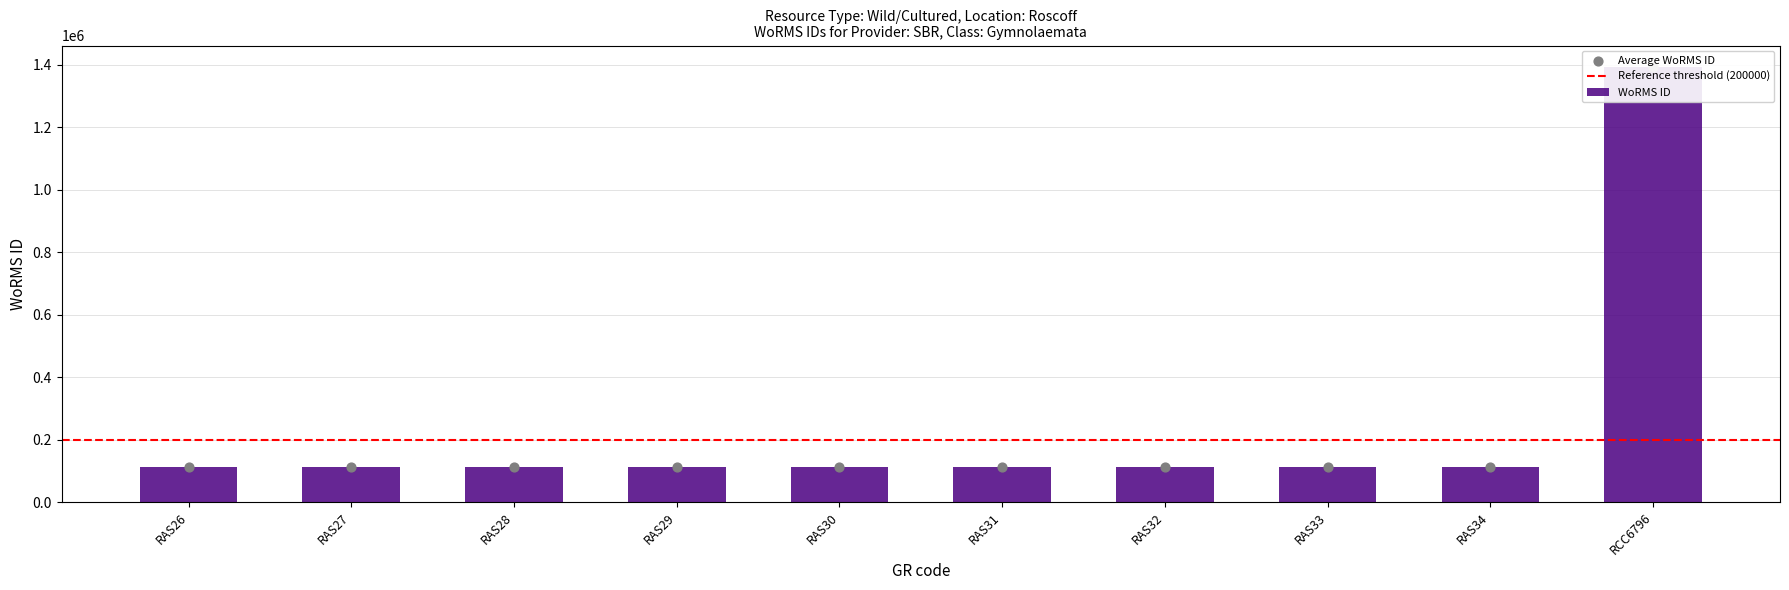

Approximately how many times larger is the value at RAS33 compared to RAS34?

1.0